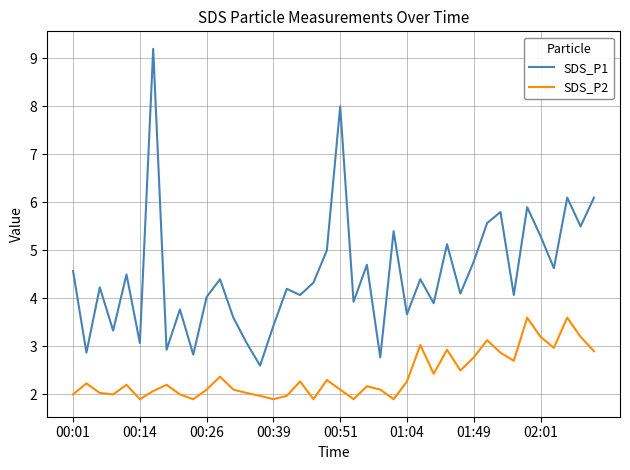

What is the minimum value for SDS_P1?

2.6